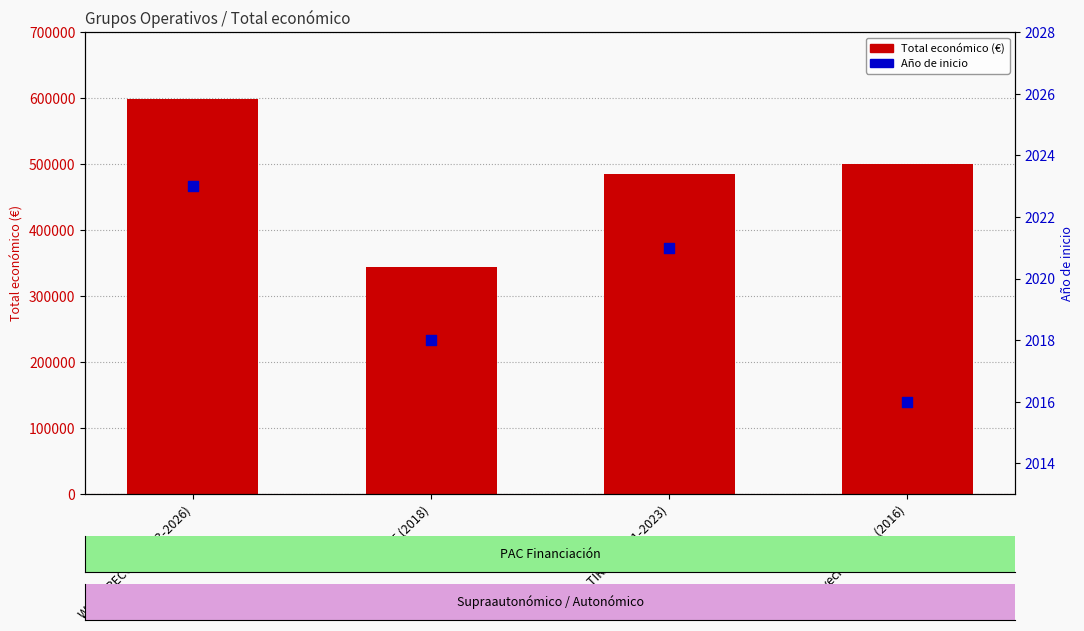

What is the total value across all series at Aprovechamento (2016)?

501884